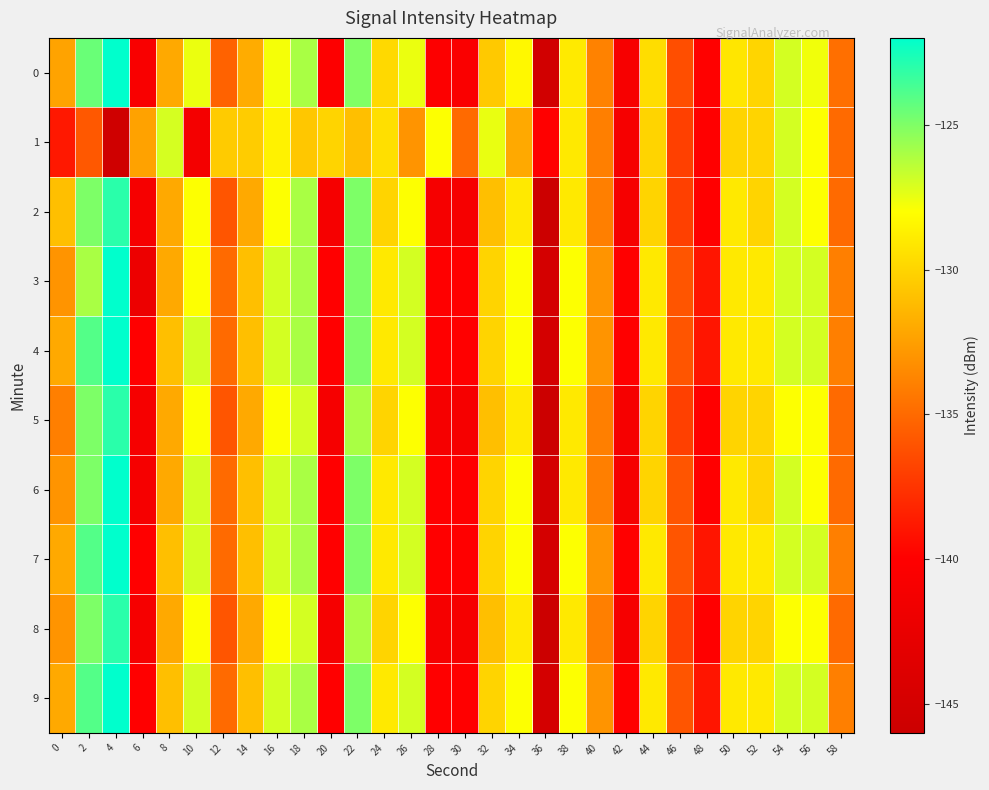

Which series has the largest total across all categories?

4